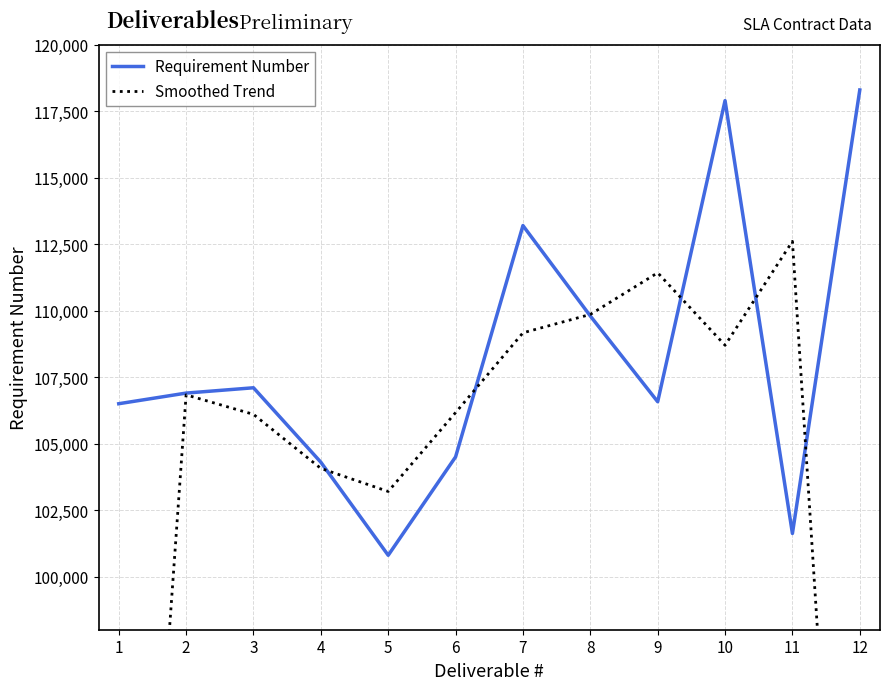

How many data points in Smoothed Trend are above 106833?

6